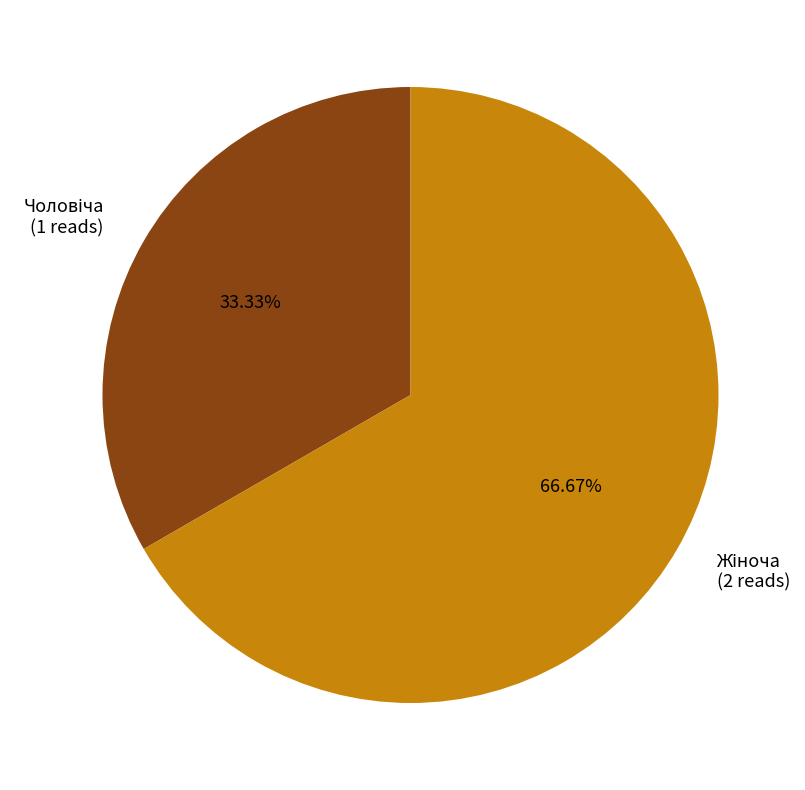

Is there any slice that represents more than half of the pie?

Yes